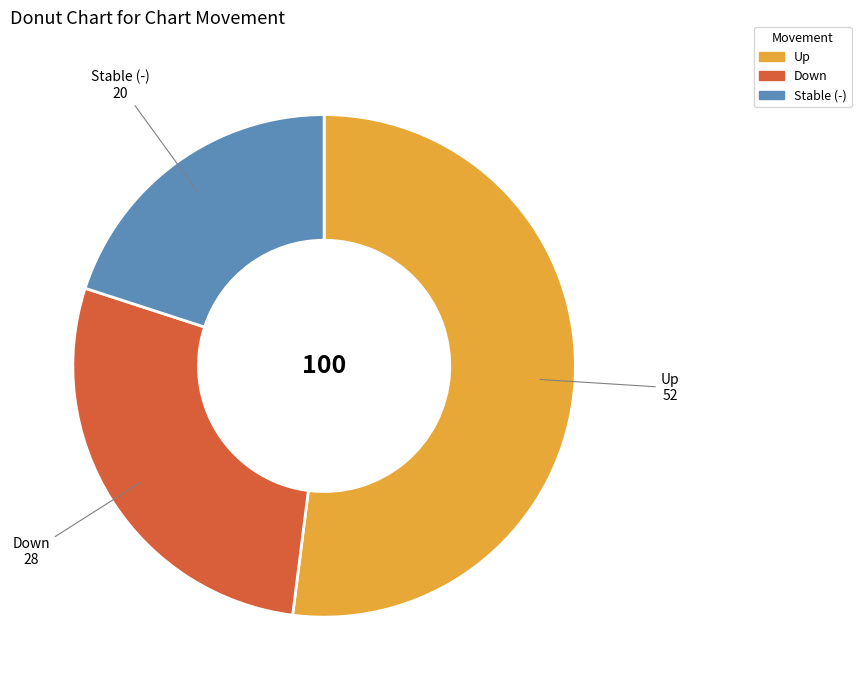

Is there any slice that represents more than half of the pie?

Yes